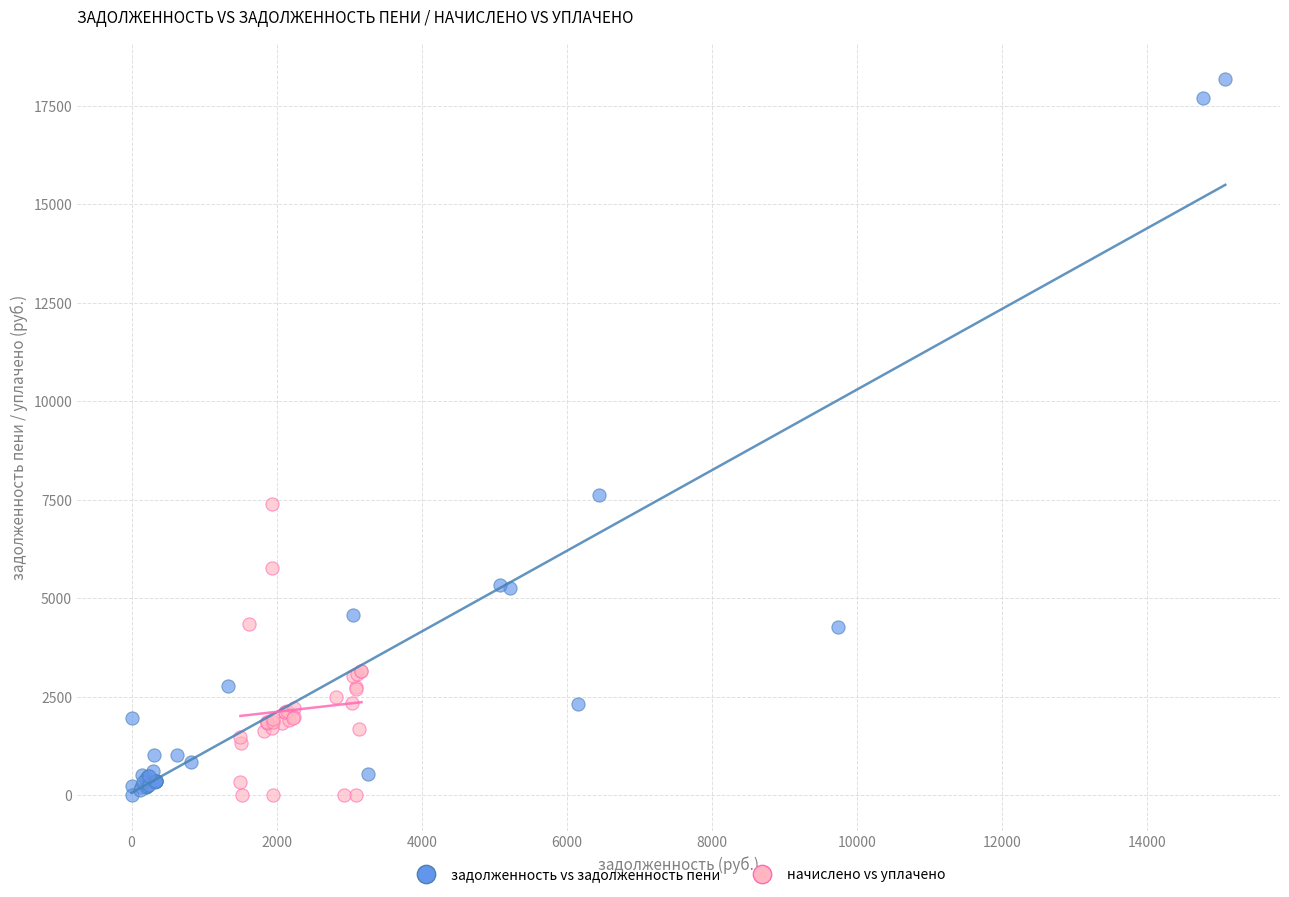

What are all the series names shown in the legend?

задолженность vs задолженность пени, начислено vs уплачено